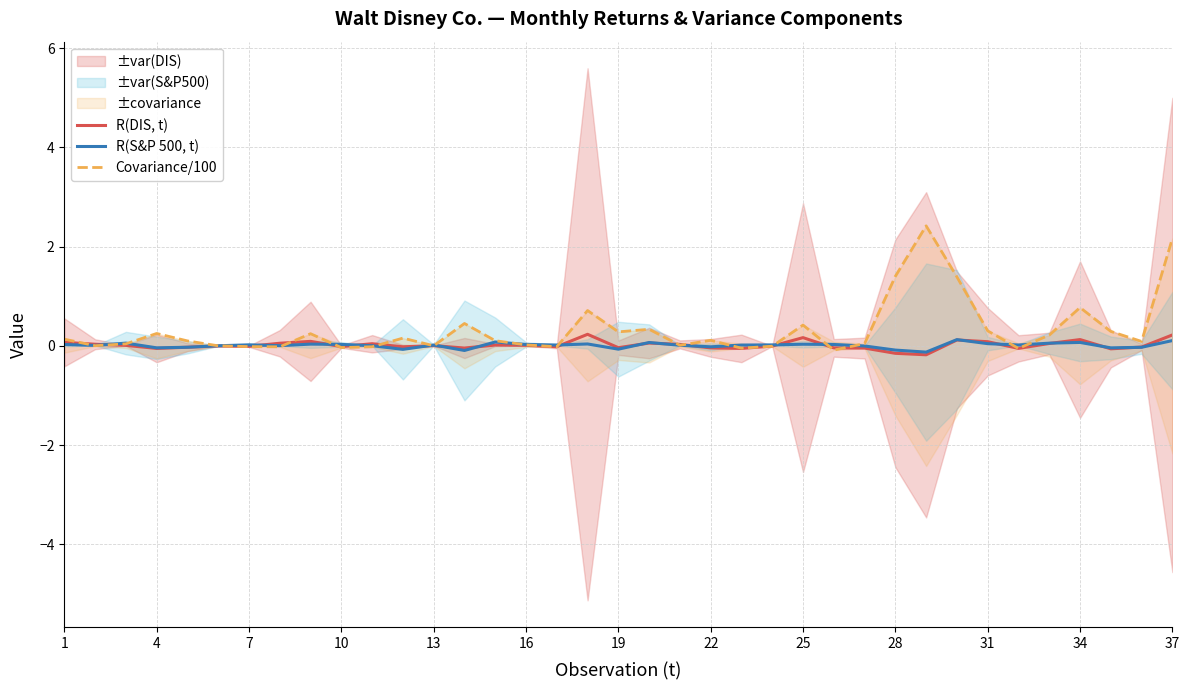

How many intersections are there between Covariance/100 and R(DIS, t)?

18